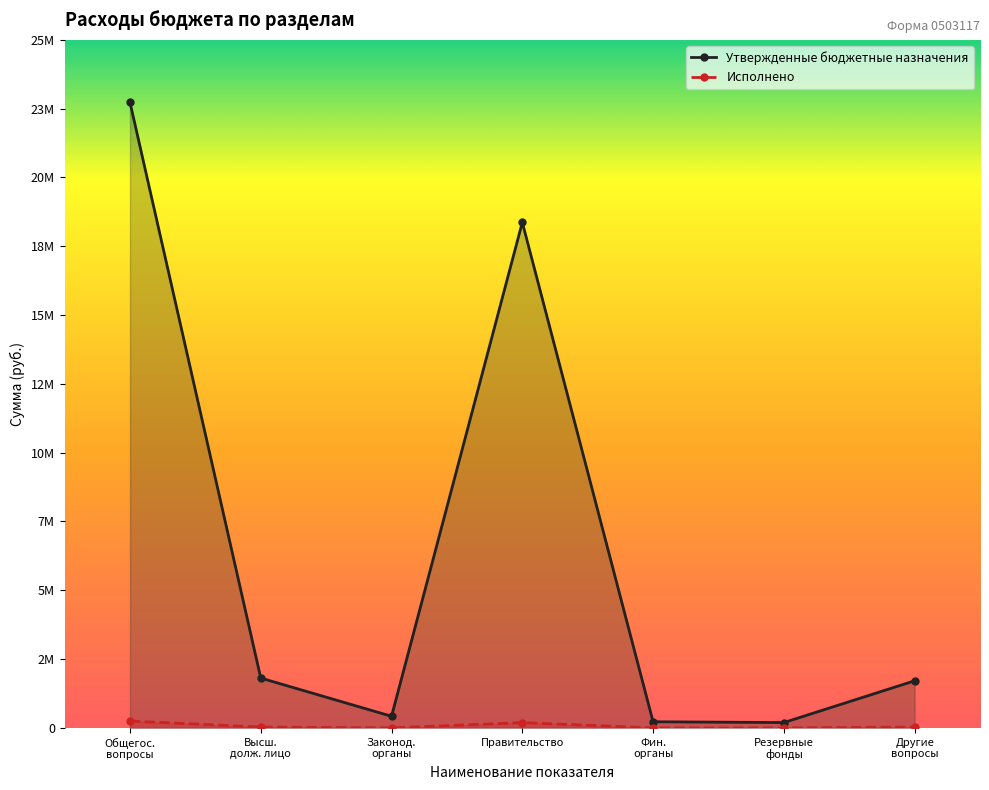

True or false: Утвержденные бюджетные назначения has a value of 307421.6 at Фин. органы.

False